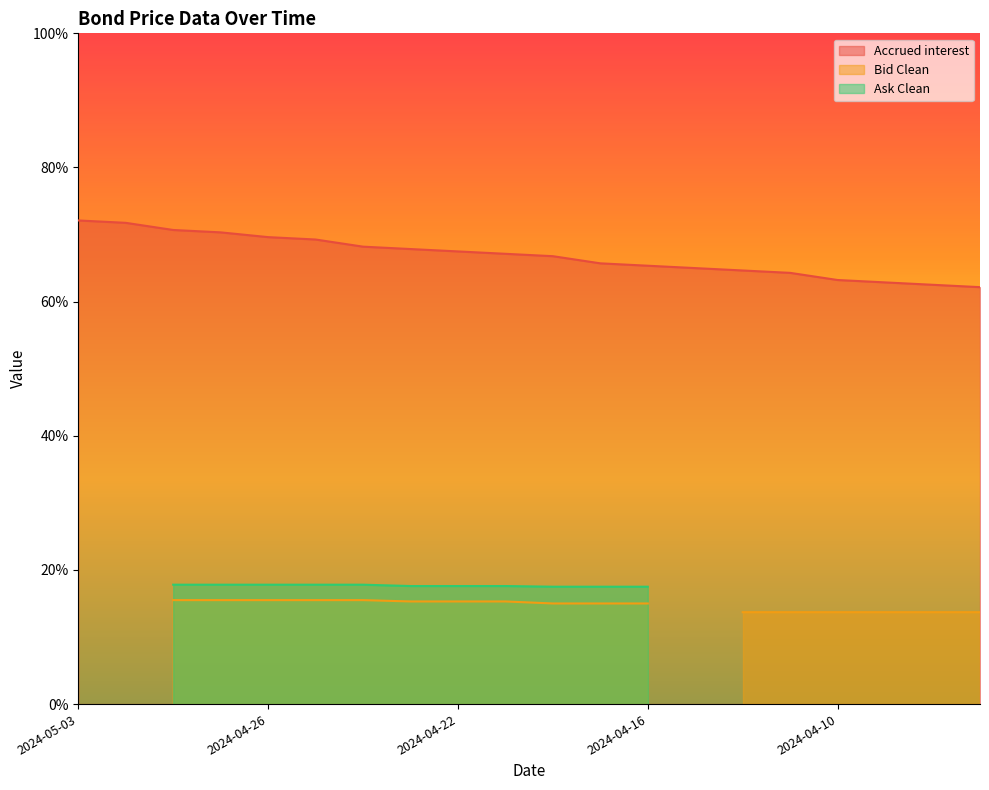

At which category does the chart reach its peak across all series?

2024-04-30